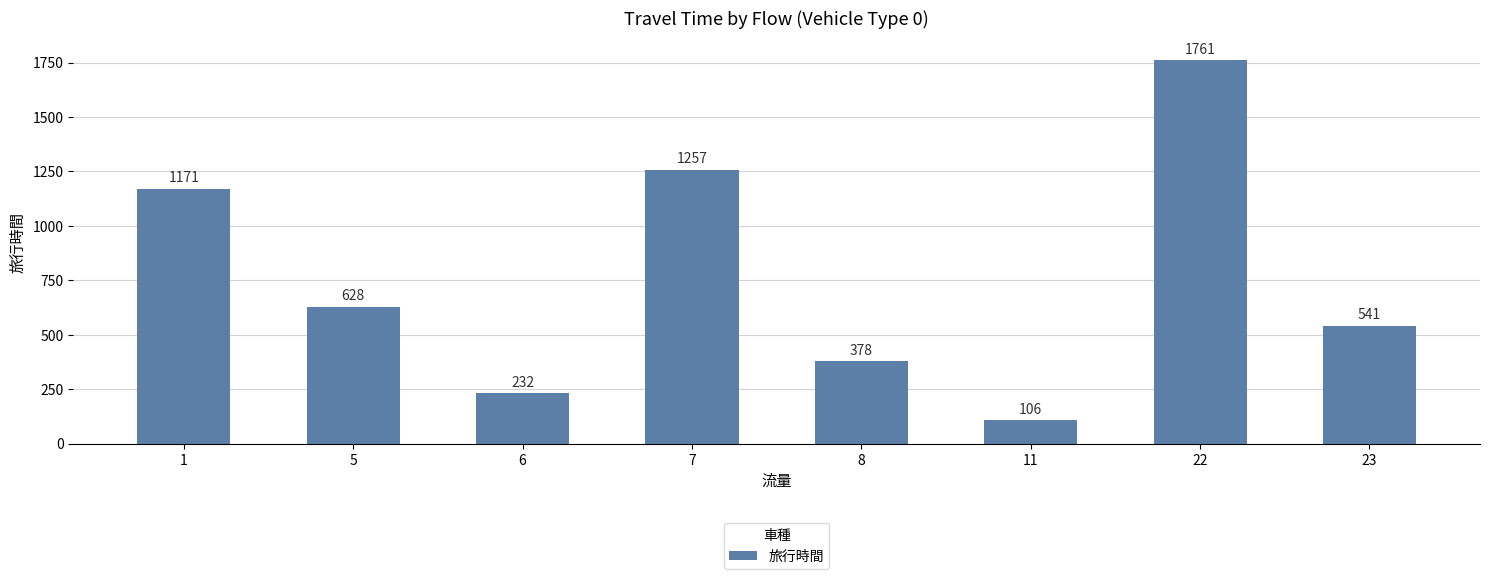

What is the difference between the second highest and minimum values?

1151